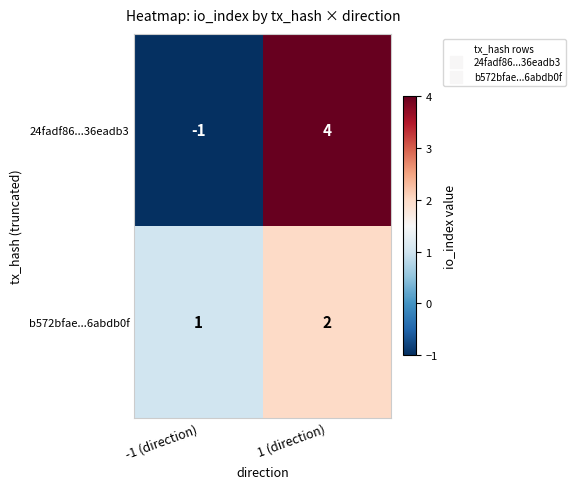

What is the difference between the maximum and minimum values in the 24fadf86...36eadb3 series?

5